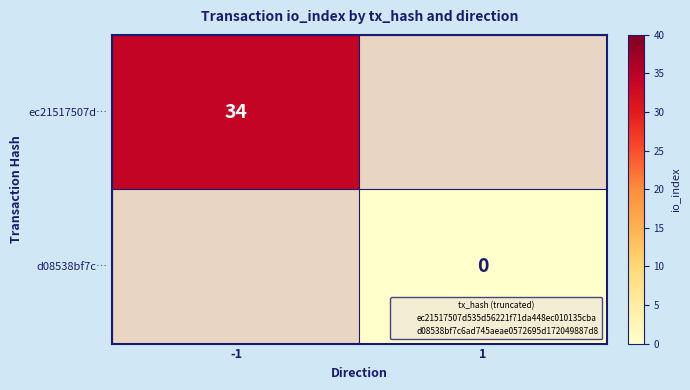

What is the highest value of the ec21517507d… series?

34.0